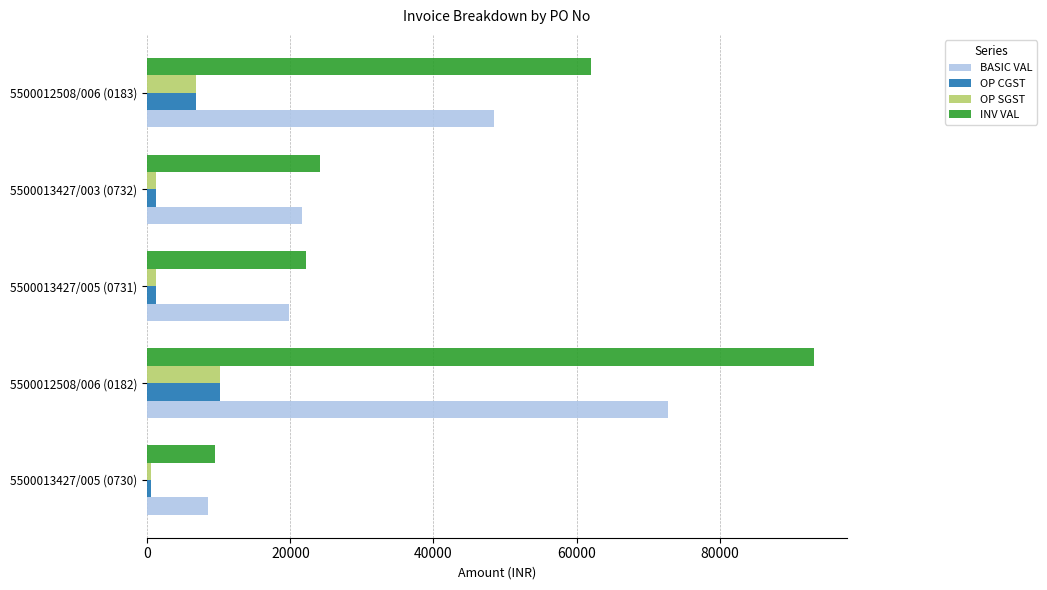

Which series has the largest total across all categories?

INV VAL